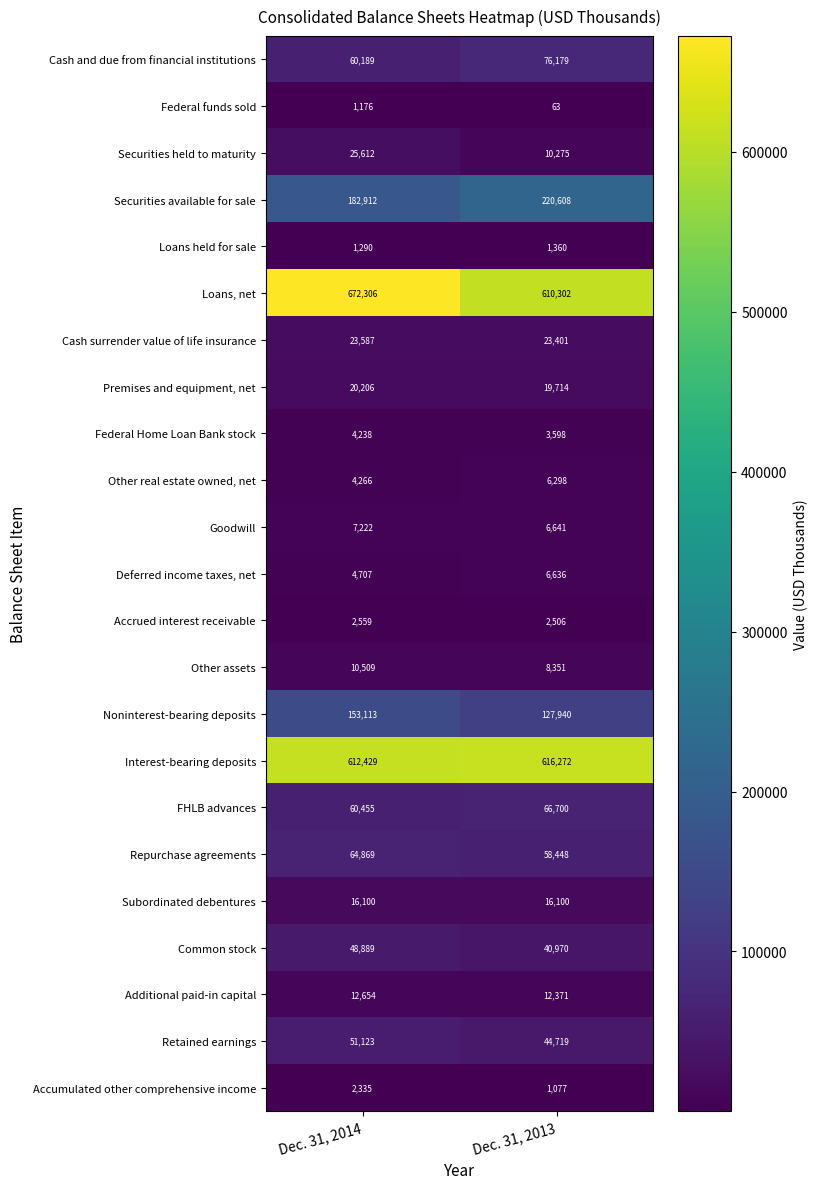

What is the minimum value shown in the chart?

63